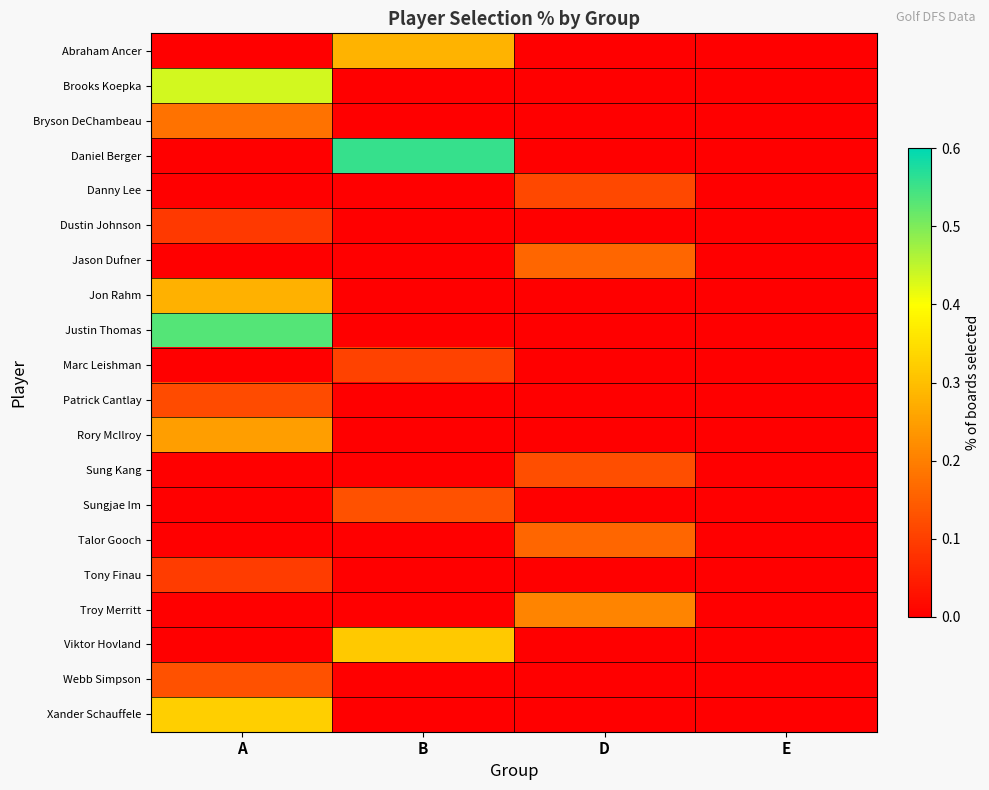

Between A and D, which is larger?

A